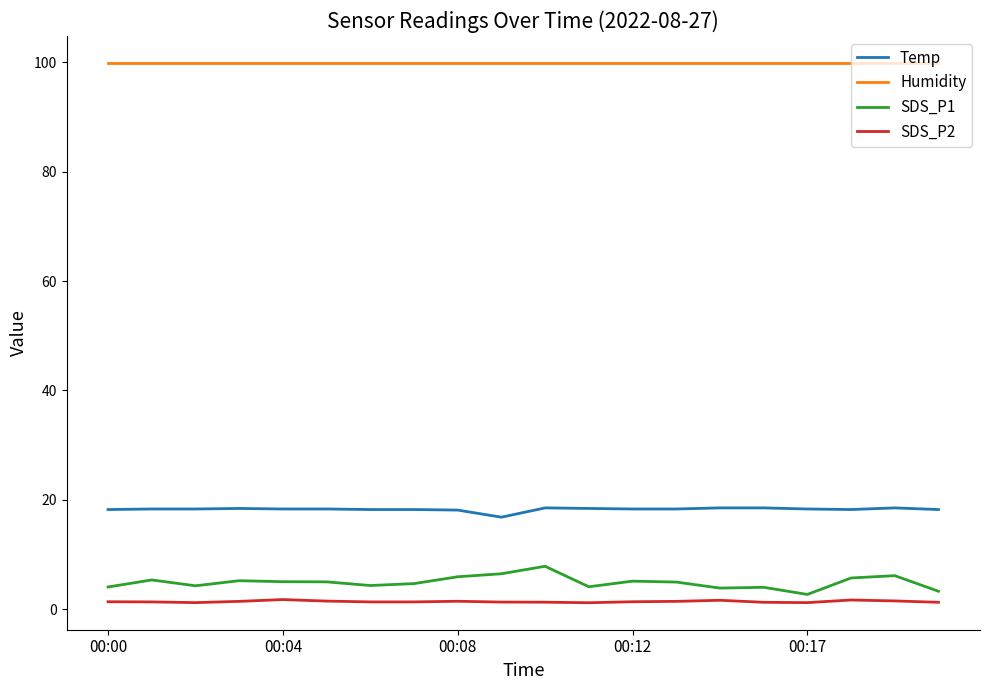

At how many categories does at least one series exceed 80?

20